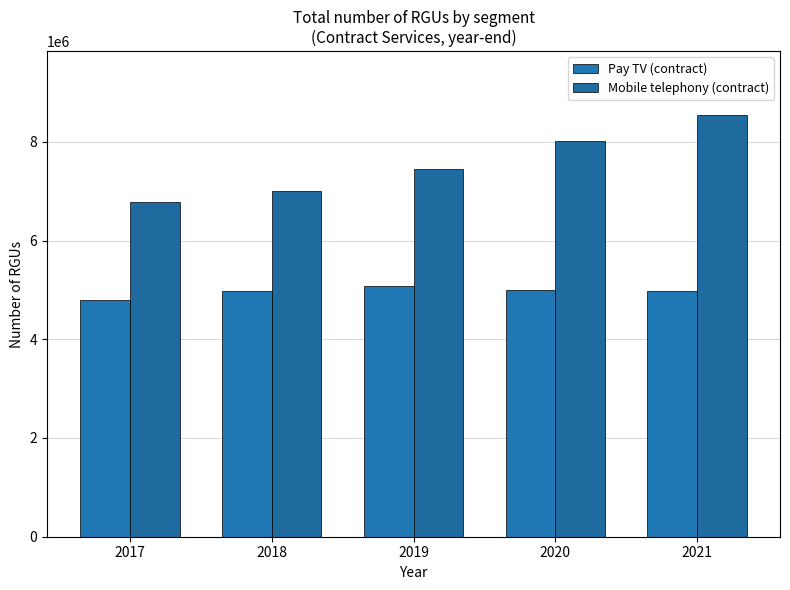

How many categories are shown in the chart?

5